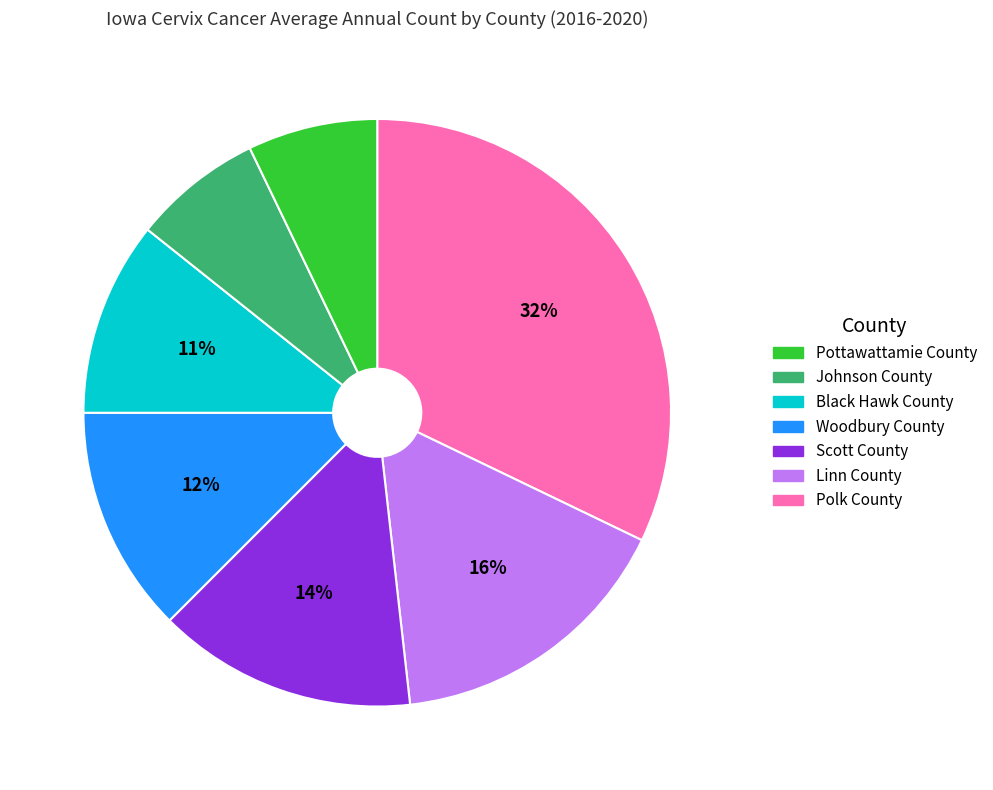

How many segments does this pie chart have?

7